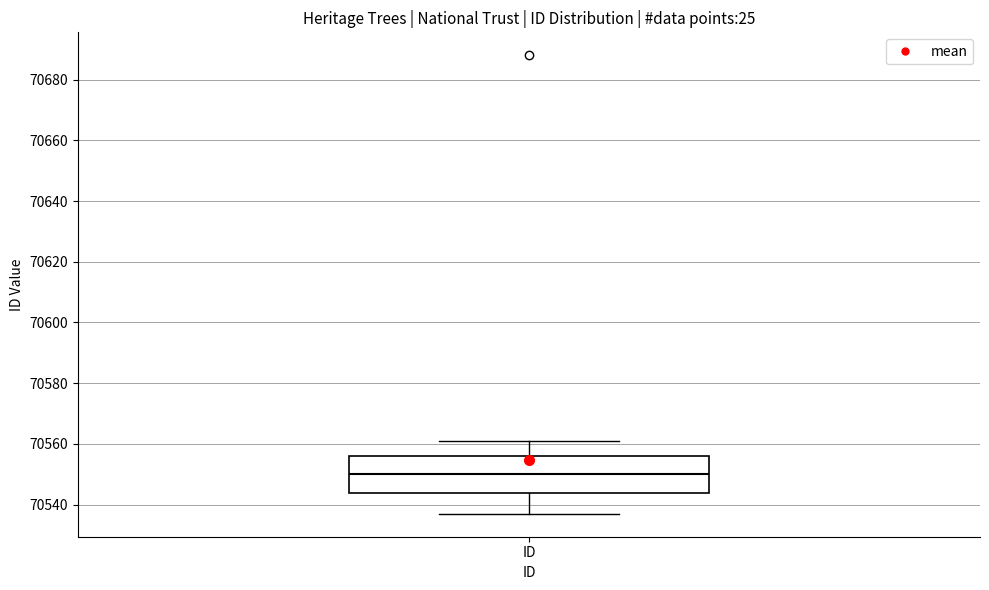

Read this box plot against the y-axis: the position of the median line, the range covered by the box, and the ends of both whiskers. The values are not printed on the chart, so give them approximately, as read against the axis.

median 70550, box 70544 to 70556, whiskers 70538 to 70562